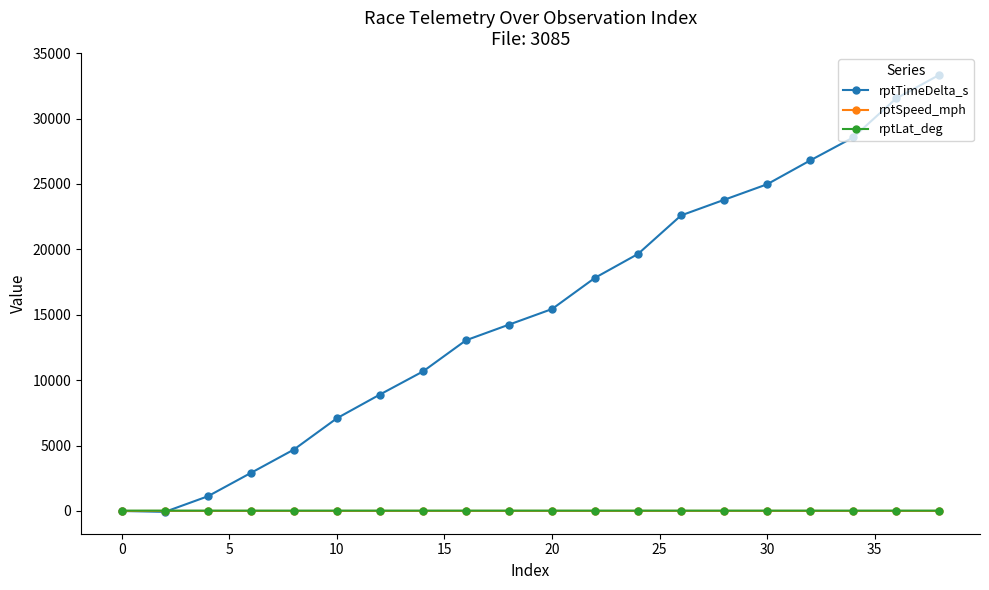

What is the greatest value displayed?

33335.0